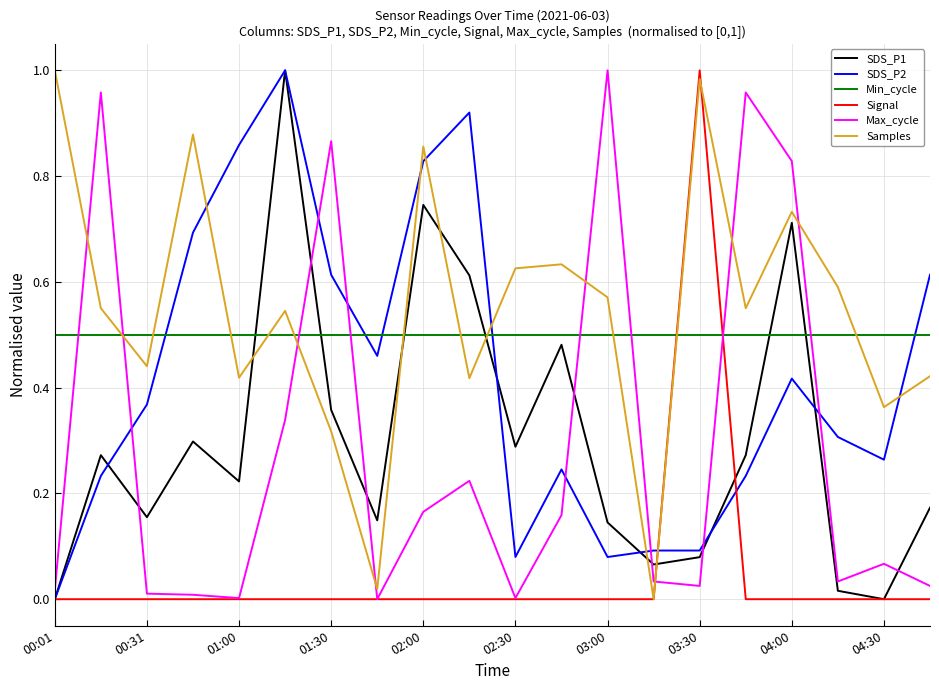

How many intersections are there between Signal and Min_cycle?

2